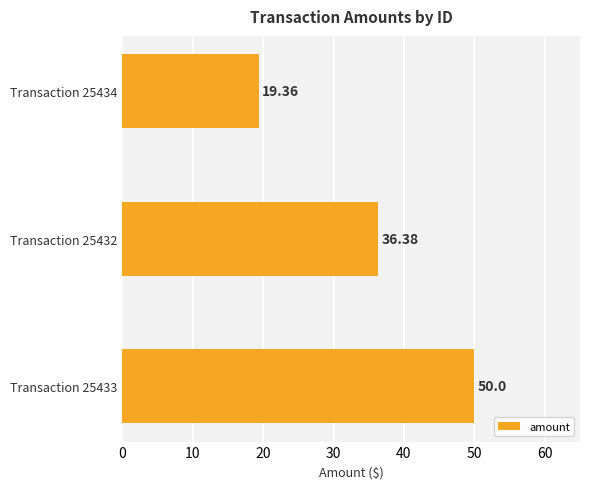

Which label corresponds to the smallest value in the chart?

Transaction 25434